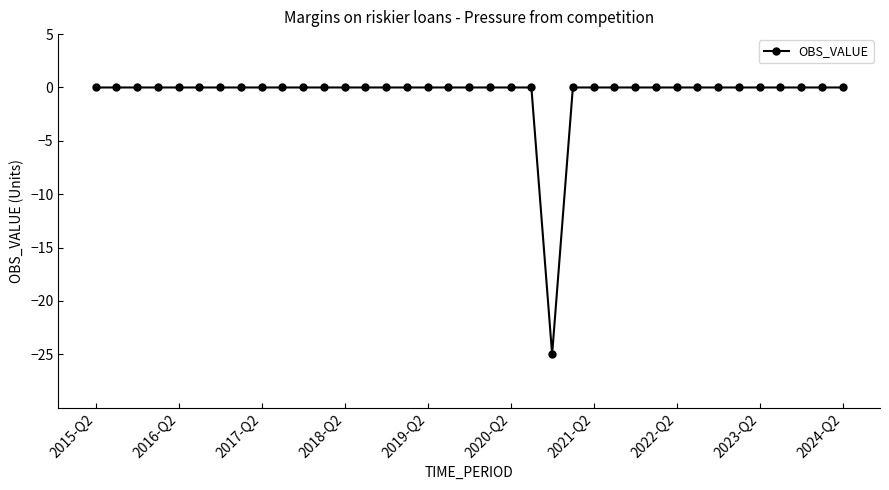

How many categories are shown in the chart?

37